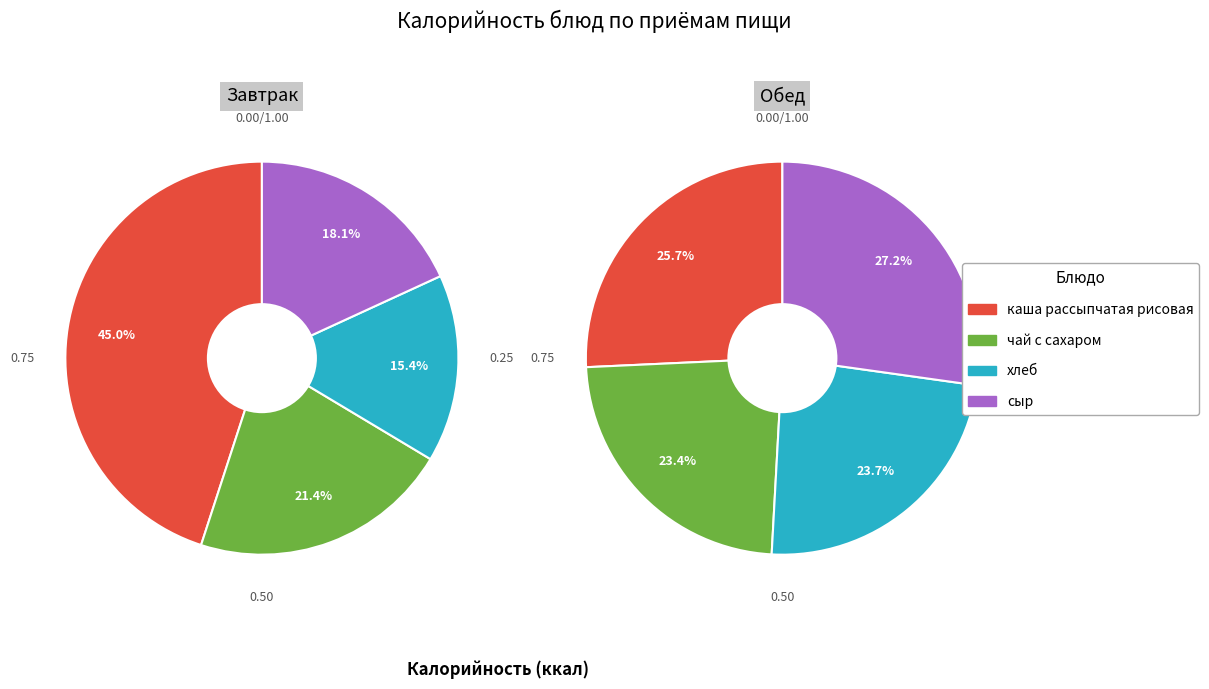

Is there any slice that represents more than half of the pie?

No